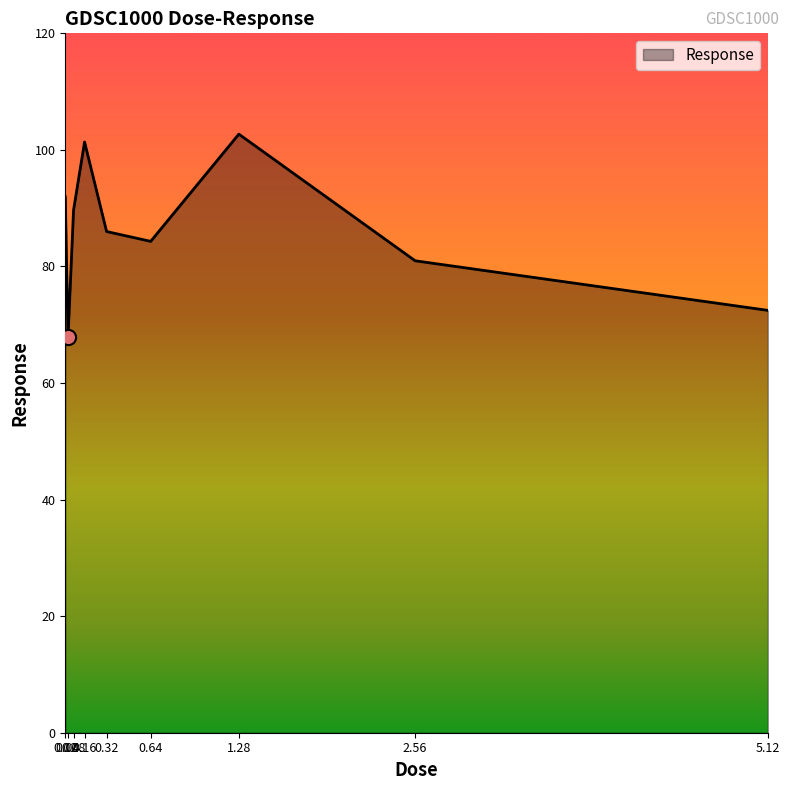

What is the change in value from 0.02 to 0.16?

+9.4